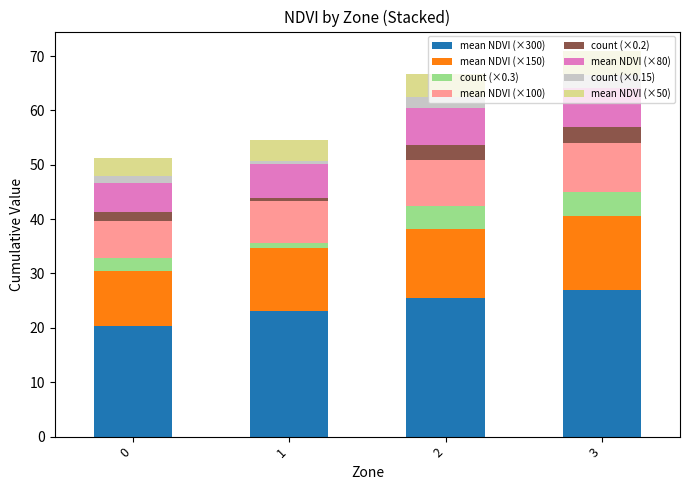

What is the total value across all series at 2?

66.8